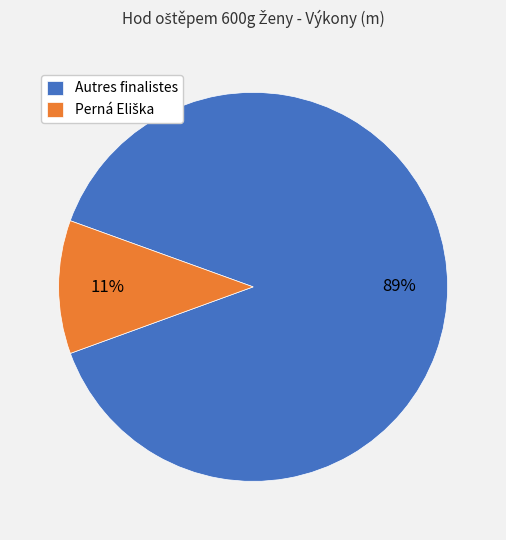

To the nearest percent, what portion does Autres finalistes represent?

89%